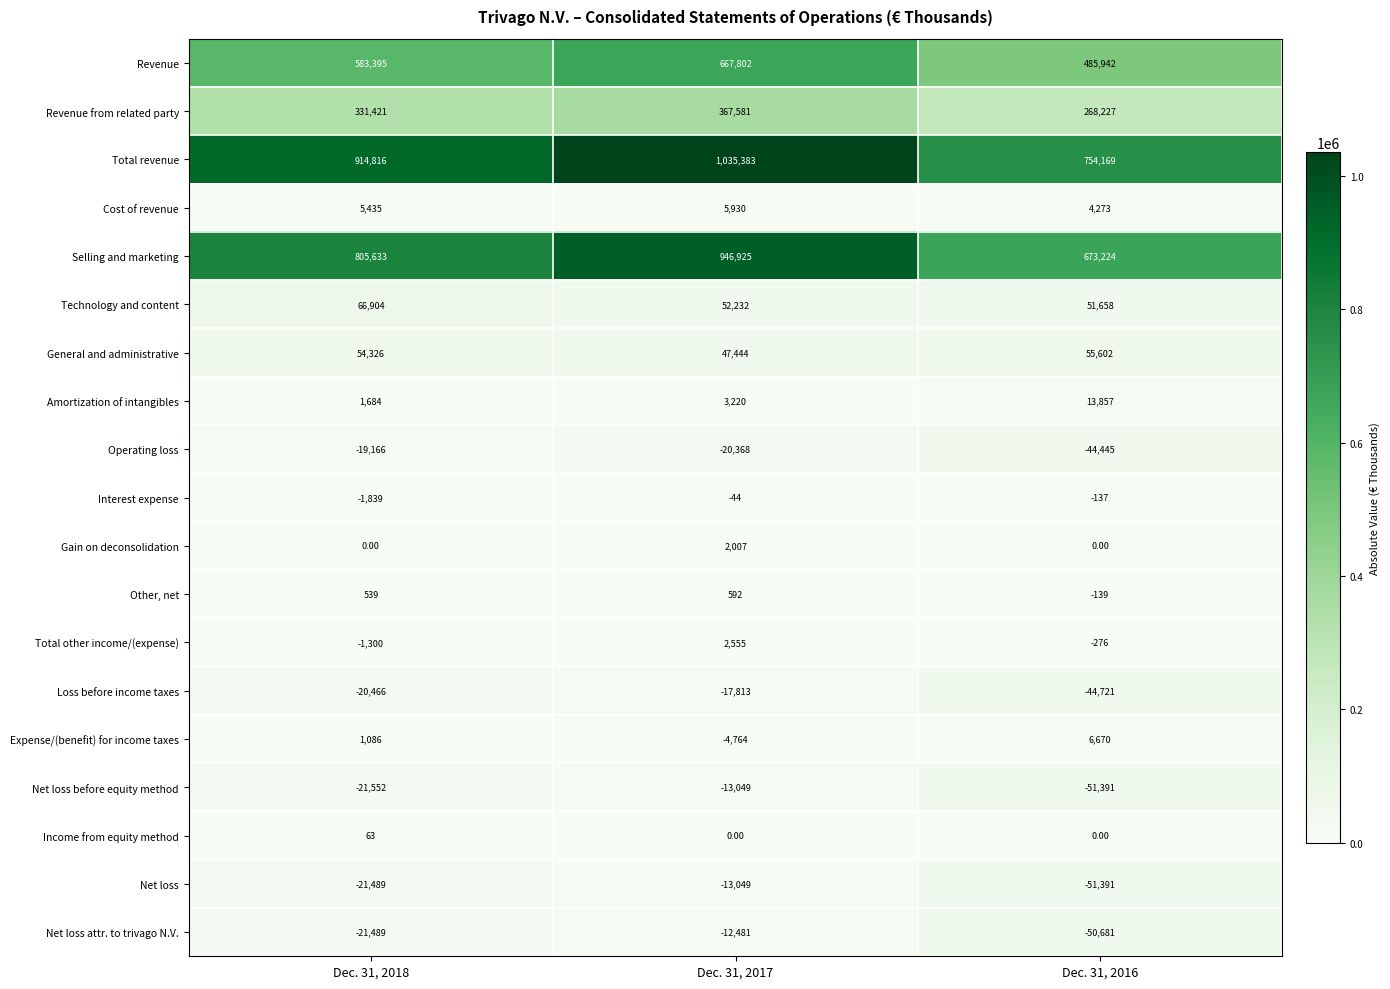

Between Dec. 31, 2018 and Dec. 31, 2016, which series saw the biggest shift?

Total revenue